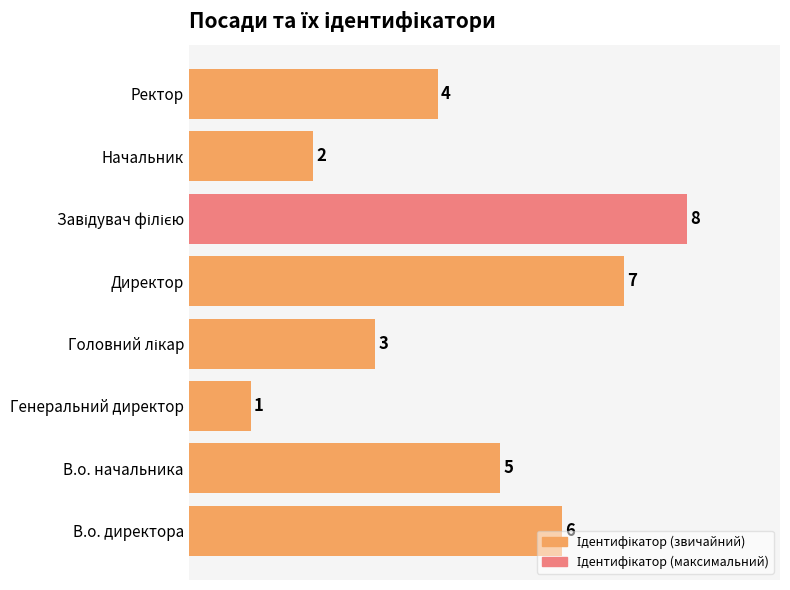

At which label is the value closest to 4?

Ректор